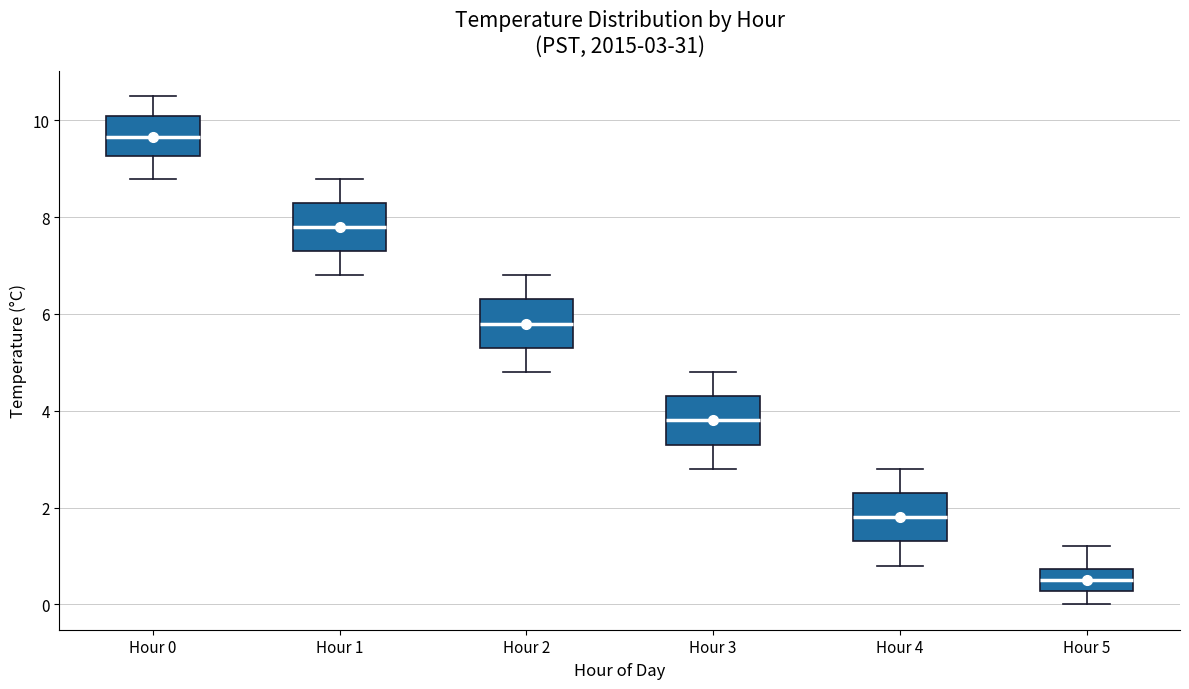

Which box has the highest median line?

Hour 0